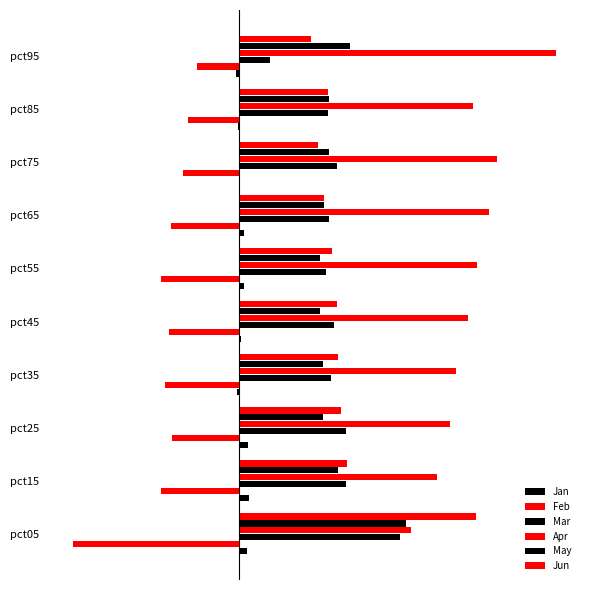

How many bars are there in total?

60